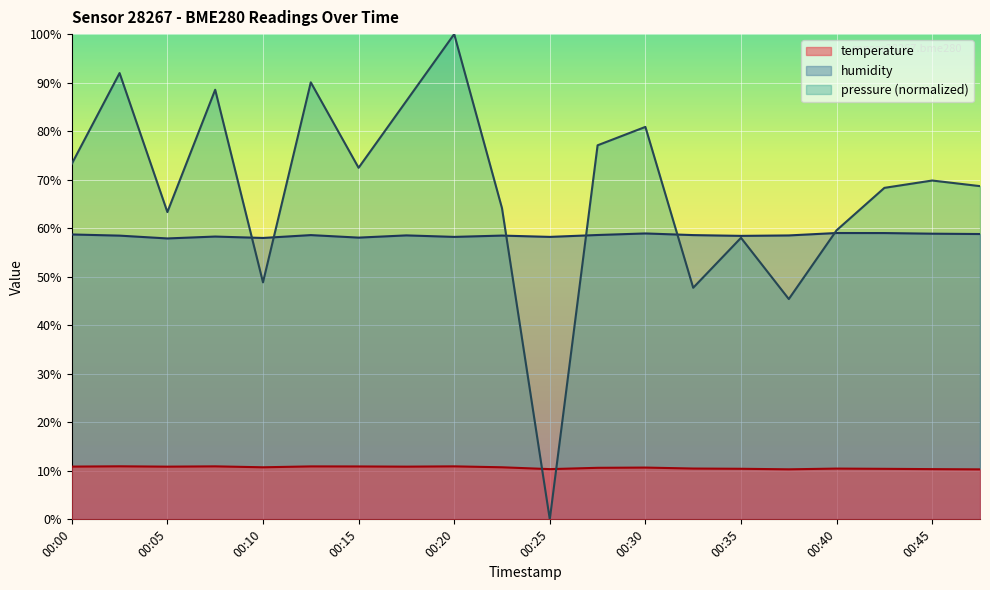

Reading left to right, extract all data points from this chart.

temperature: 00:00=10.9	00:03=10.9	00:05=10.9	00:08=10.9	00:10=10.7	00:13=10.9	00:15=10.9	00:17=10.9	00:20=10.9	00:22=10.7	00:25=10.3	00:27=10.6	00:30=10.7	00:32=10.5	00:35=10.4	00:37=10.3	00:40=10.5	00:42=10.4	00:45=10.3	00:47=10.3
humidity: 00:00=58.7	00:03=58.5	00:05=57.9	00:08=58.3	00:10=58.0	00:13=58.6	00:15=58.1	00:17=58.5	00:20=58.2	00:22=58.5	00:25=58.2	00:27=58.6	00:30=58.9	00:32=58.6	00:35=58.4	00:37=58.5	00:40=59.0	00:42=59.0	00:45=58.9	00:47=58.8
pressure: 00:00=73.3	00:03=92.0	00:05=63.3	00:08=88.5	00:10=48.8	00:13=90.1	00:15=72.5	00:17=86.2	00:20=100.0	00:22=64.1	00:25=0.0	00:27=77.1	00:30=80.9	00:32=47.7	00:35=58.0	00:37=45.4	00:40=59.6	00:42=68.3	00:45=69.8	00:47=68.7